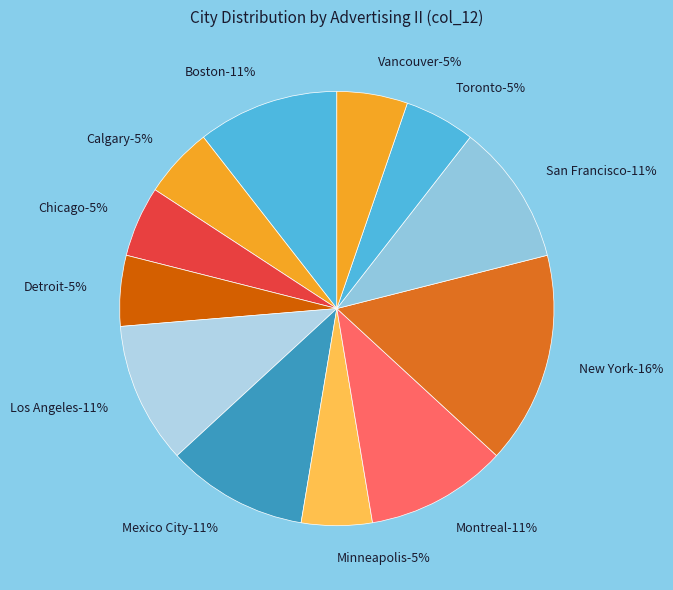

Which category has the biggest portion of the pie?

New York